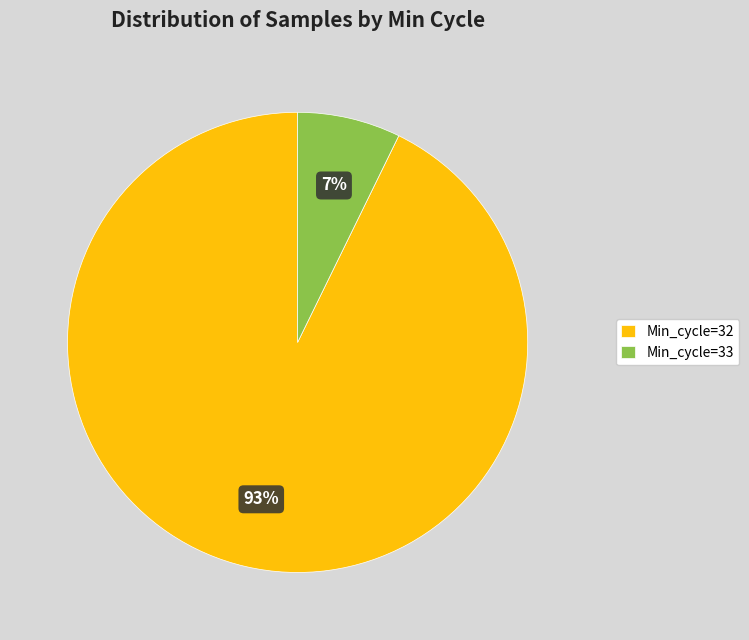

To the nearest percent, what is the average slice percentage?

50%